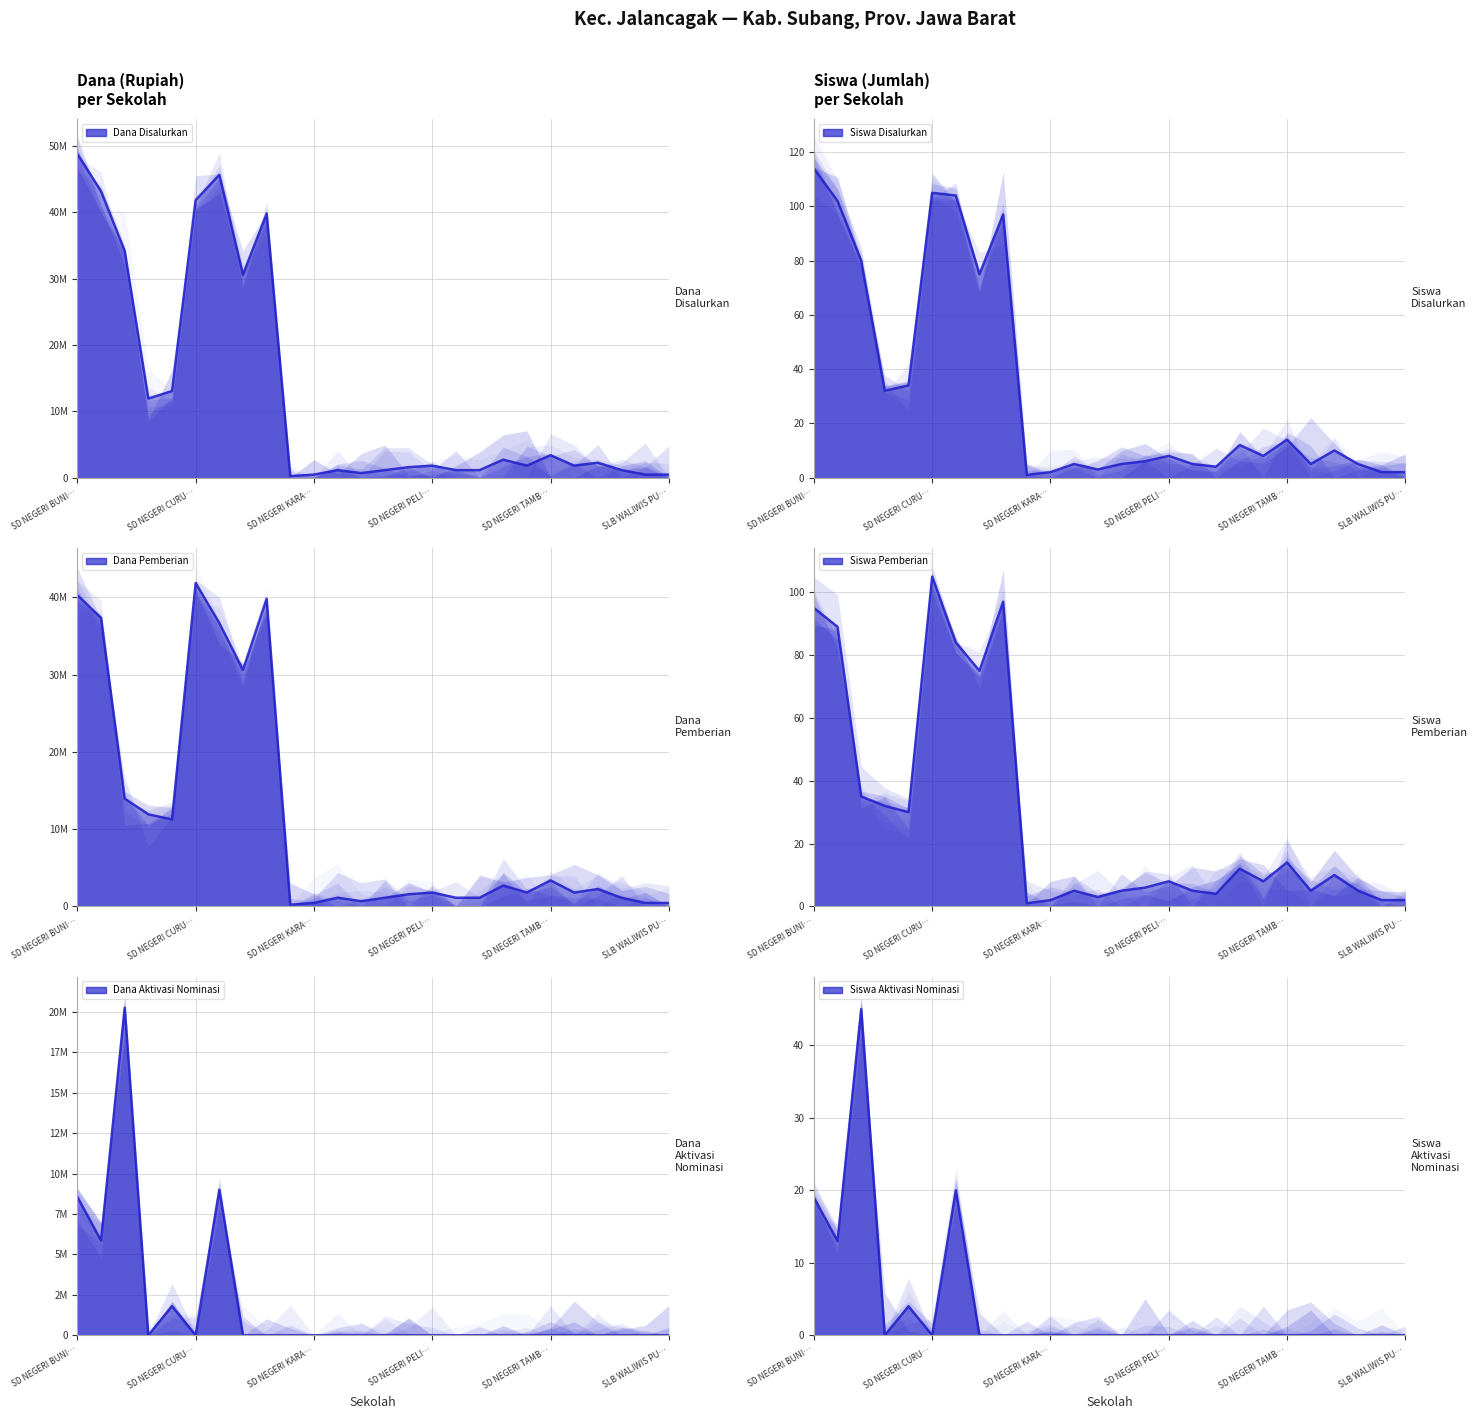

Is the value of Dana Disalurkan at SD NEGERI JALANCAGAK greater than the value of Dana Pemberian at SD NEGERI NUGRAHA PELITA?

No